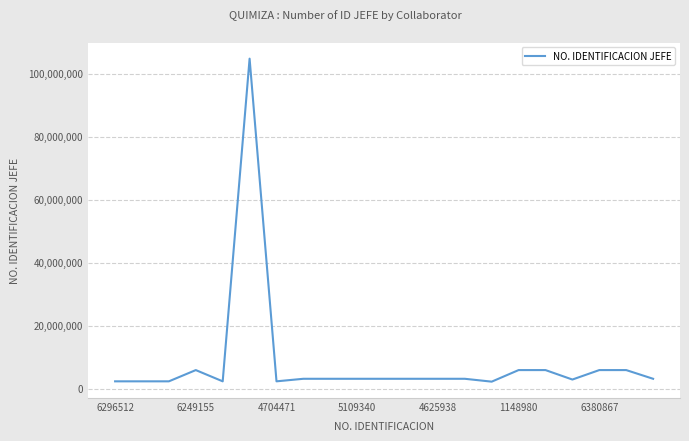

What is the greatest value displayed?

104718880